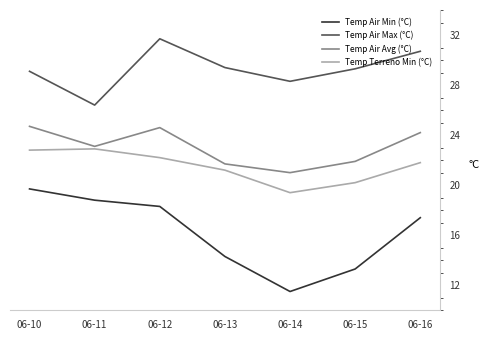

How many distinct data groups are displayed?

4